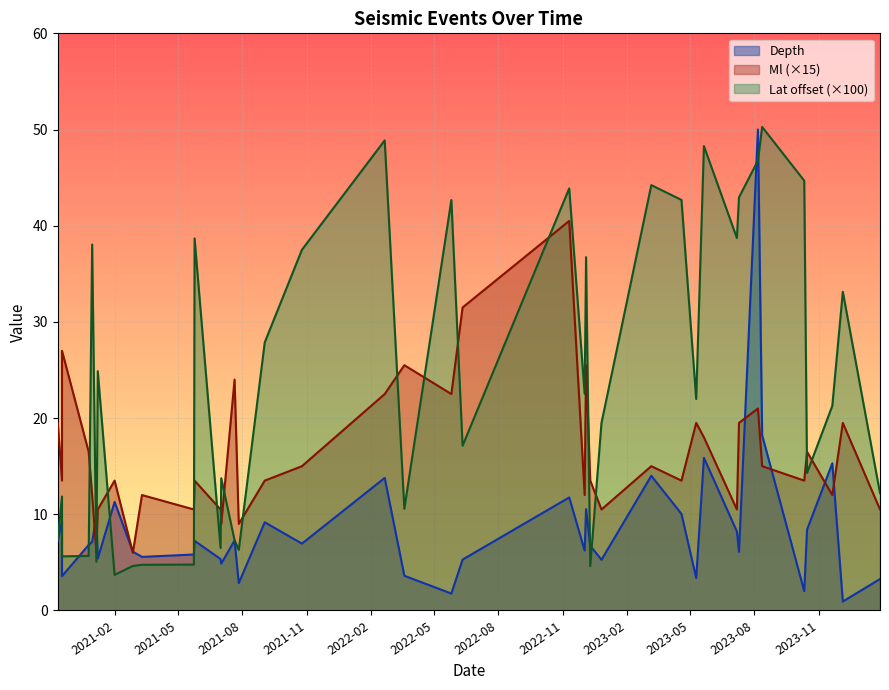

True or false: Depth has a value of 14.0 at 12.

True